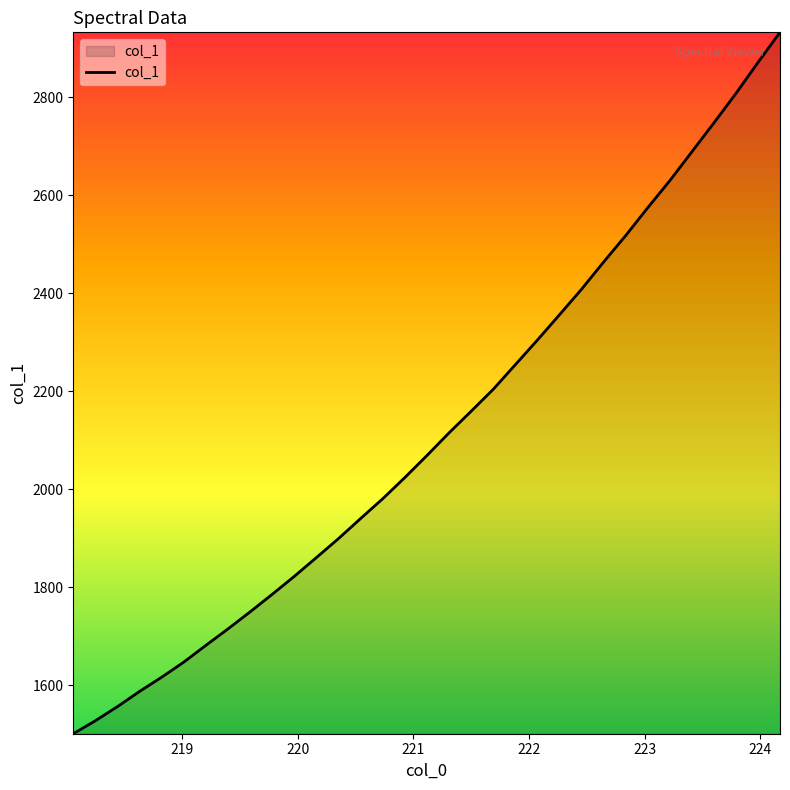

What is the greatest value displayed?

2932.4